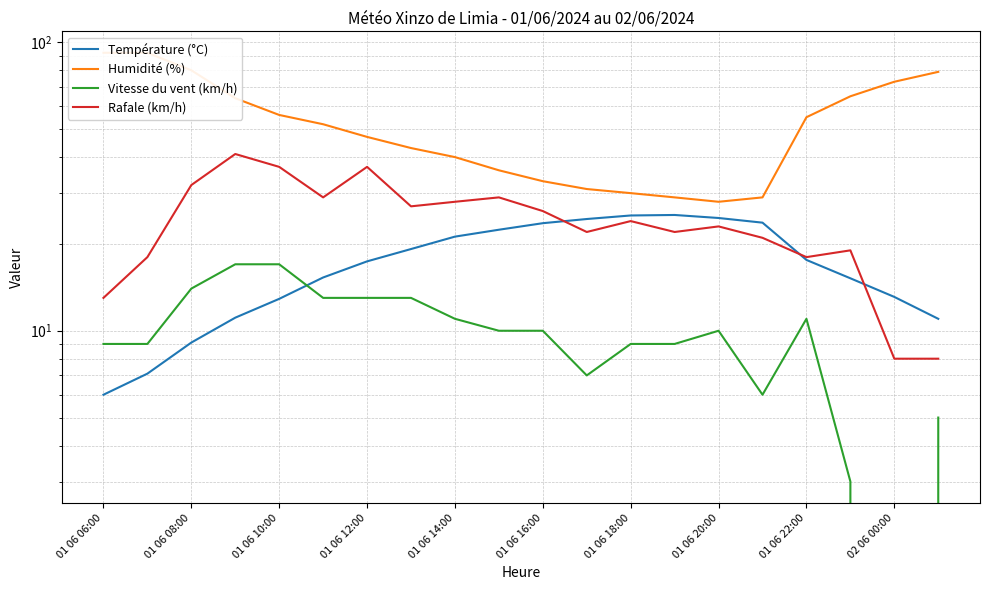

True or false: Humidité (%) and Température (°C) intersect in this chart.

False